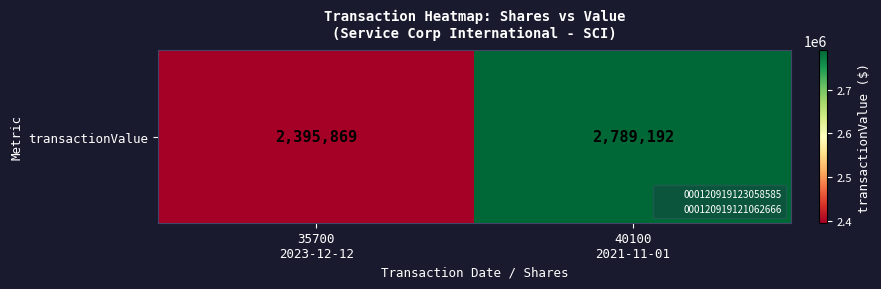

True or false: the data shows 1515676 at 40100
2021-11-01.

False